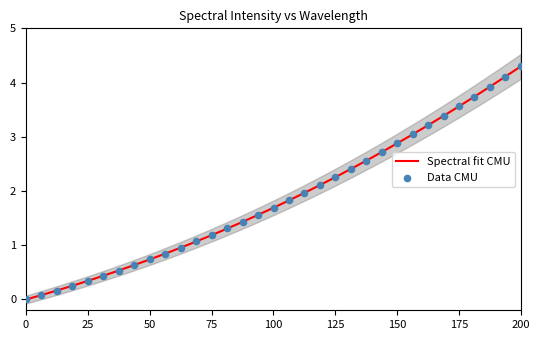

Which has a higher value, 220.5444 or 223.0264?

223.0264